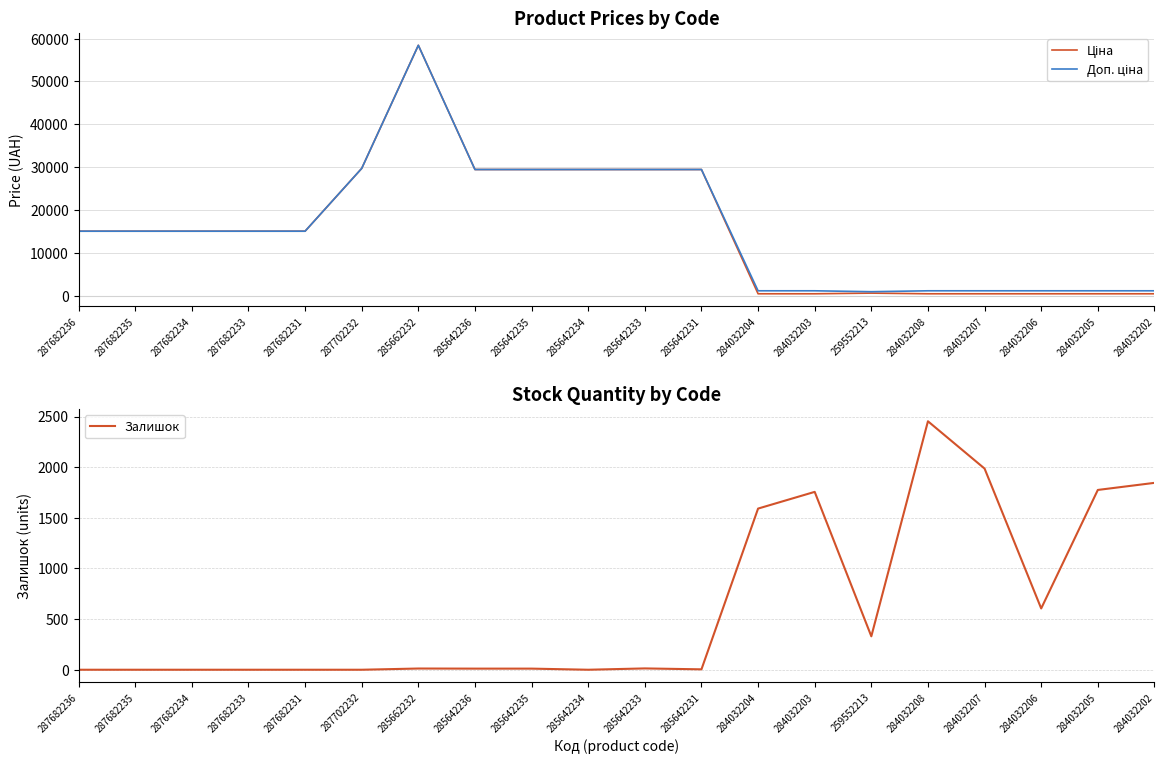

Reading left to right, transcribe all the data shown in this chart.

Ціна: 15120.0	15120.0	15120.0	15120.0	15120.0	29747.2	58426.5	29491.5	29491.5	29491.5	29491.5	29491.5	539.0	539.0	693.7	539.0	539.0	539.0	539.0	539.0
Доп. ціна: 15120.0	15120.0	15120.0	15120.0	15120.0	29747.2	58426.5	29491.5	29491.5	29491.5	29491.5	29491.5	1235.4	1235.4	1024.6	1235.4	1235.4	1235.4	1235.4	1235.4
Залишок: 0.0	0.0	0.0	0.0	0.0	0.0	12.0	11.0	11.0	0.0	13.0	4.0	1591.0	1756.0	330.0	2453.0	1986.0	605.0	1775.0	1845.0